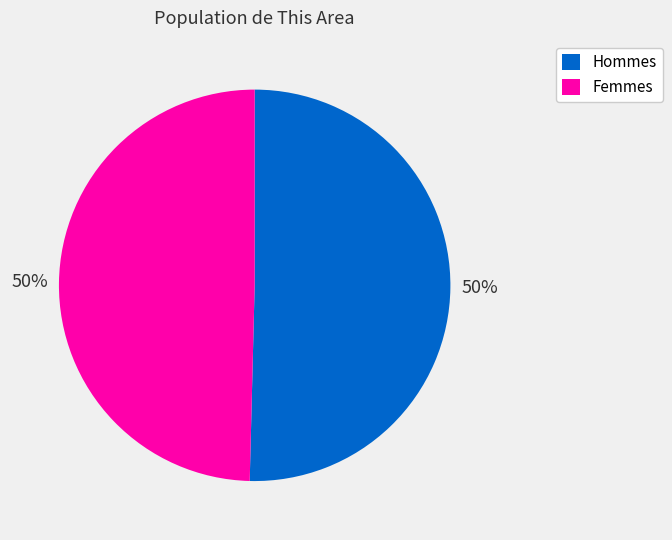

Count the number of slices in the pie.

2